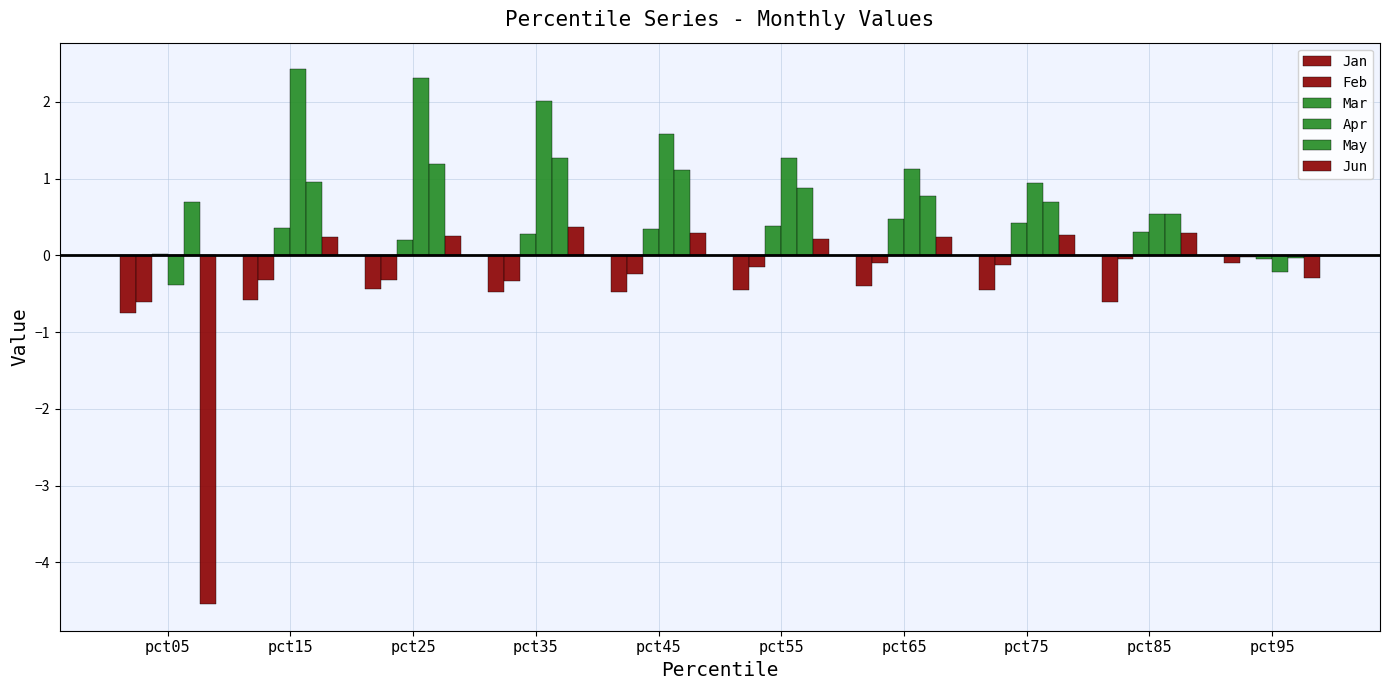

Reading left to right, extract all data points from this chart.

Jan: pct05=-0.8	pct15=-0.6	pct25=-0.4	pct35=-0.5	pct45=-0.5	pct55=-0.4	pct65=-0.4	pct75=-0.4	pct85=-0.6	pct95=-0.1
Feb: pct05=-0.6	pct15=-0.3	pct25=-0.3	pct35=-0.3	pct45=-0.2	pct55=-0.2	pct65=-0.1	pct75=-0.1	pct85=-0.0	pct95=-0.0
Mar: pct05=0.0	pct15=0.4	pct25=0.2	pct35=0.3	pct45=0.3	pct55=0.4	pct65=0.5	pct75=0.4	pct85=0.3	pct95=-0.0
Apr: pct05=-0.4	pct15=2.4	pct25=2.3	pct35=2.0	pct45=1.6	pct55=1.3	pct65=1.1	pct75=0.9	pct85=0.5	pct95=-0.2
May: pct05=0.7	pct15=1.0	pct25=1.2	pct35=1.3	pct45=1.1	pct55=0.9	pct65=0.8	pct75=0.7	pct85=0.5	pct95=-0.0
Jun: pct05=-4.5	pct15=0.2	pct25=0.3	pct35=0.4	pct45=0.3	pct55=0.2	pct65=0.2	pct75=0.3	pct85=0.3	pct95=-0.3